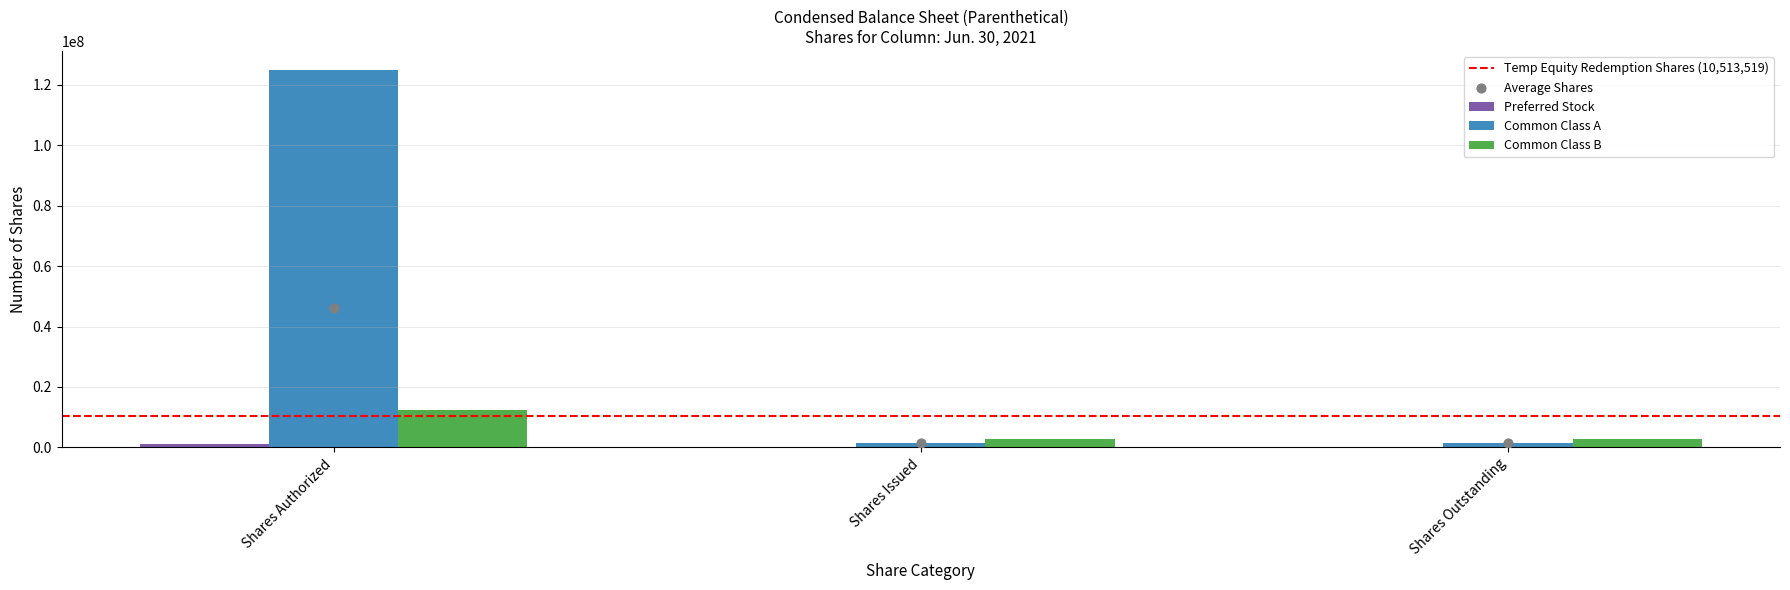

Which series has the largest total across all categories?

Common Class A